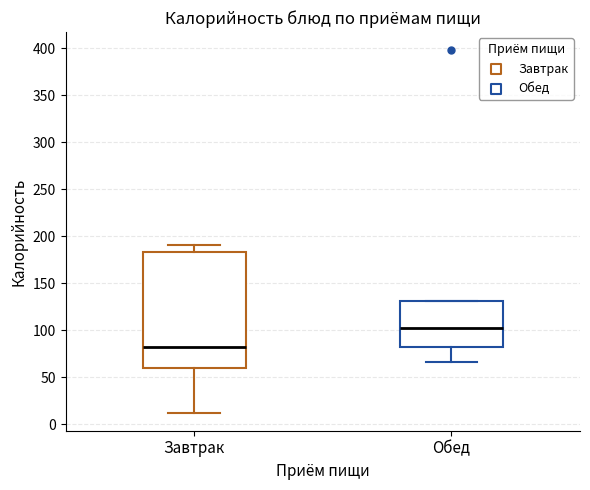

Reading left to right, read every box against the y-axis: the position of its median line, the range the box covers, and the ends of its whiskers. The values are not printed on the chart, so give them approximately, as read against the axis.

Завтрак: median 80, box 60 to 185, whiskers 15 to 190
Обед: median 105, box 80 to 130, whiskers 65 to 130